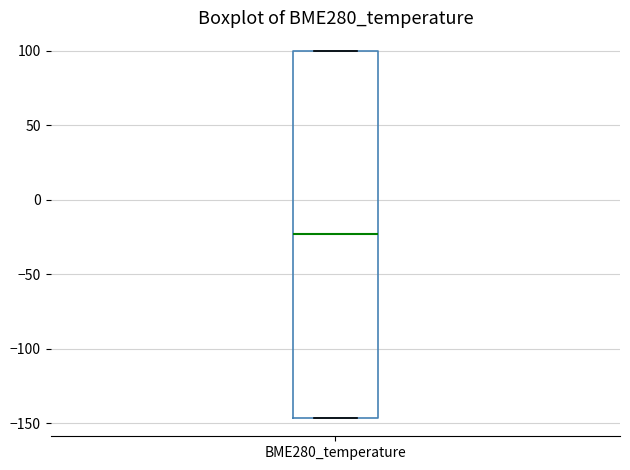

Read this box plot against the y-axis: the position of the median line, the range covered by the box, and the ends of both whiskers. The values are not printed on the chart, so give them approximately, as read against the axis.

median -25, box -145 to 100, whiskers -145 to 100